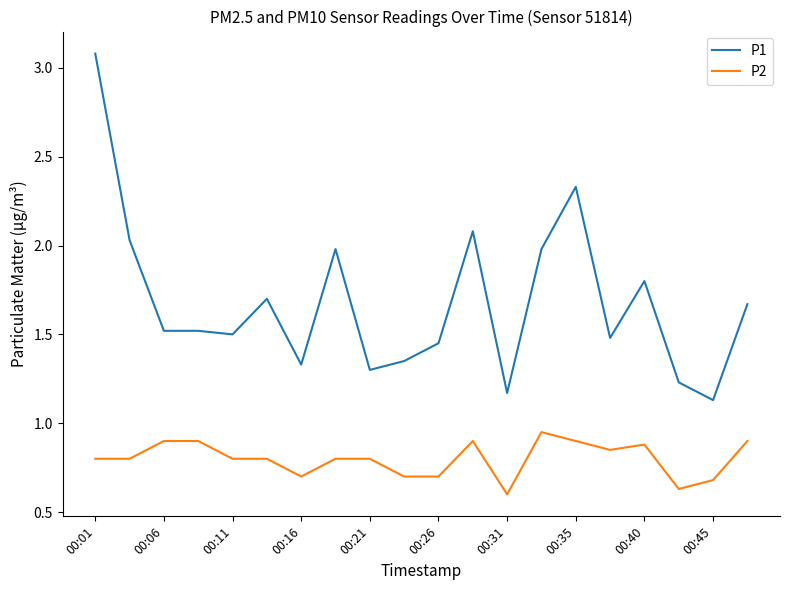

Rank the series by their average value, from highest to lowest.

P1, P2